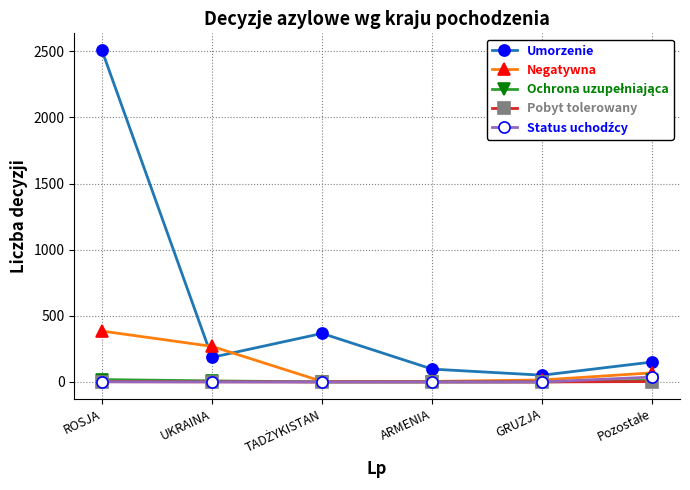

What is the label of the 2nd point from the left?

UKRAINA